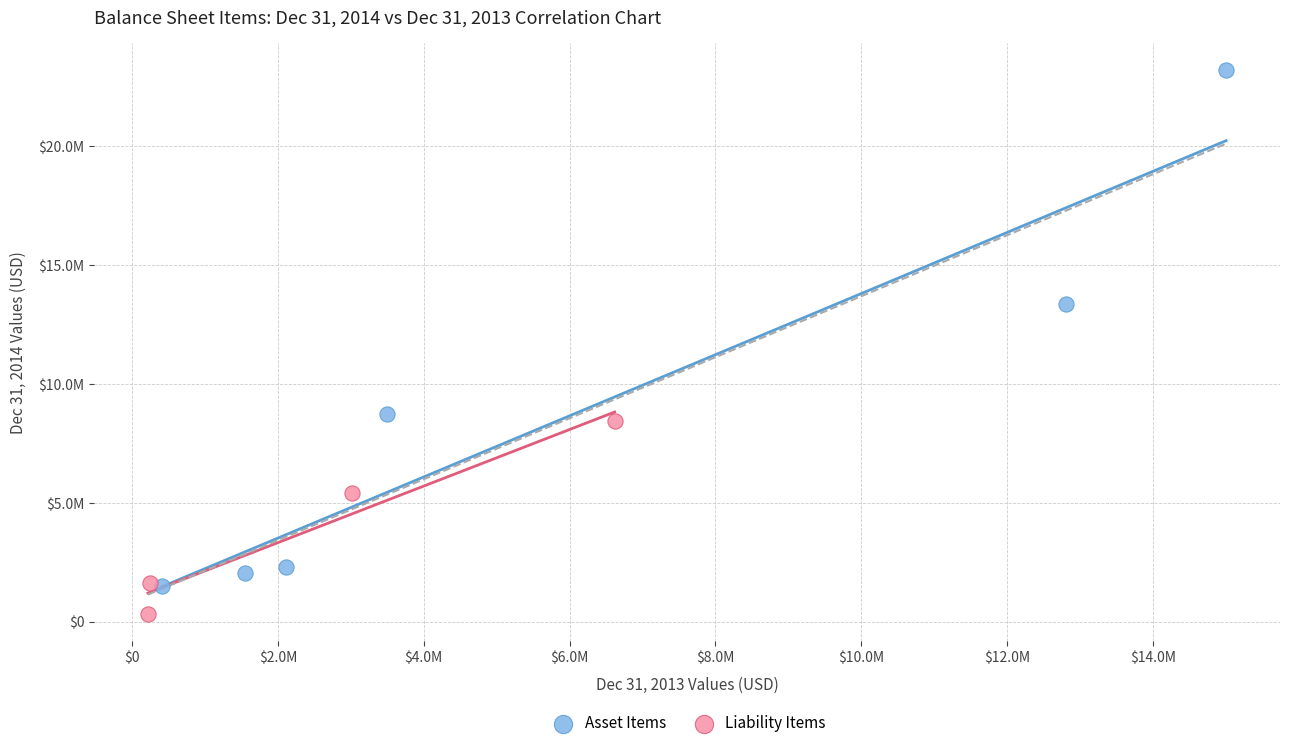

What are all the series names shown in the legend?

Asset Items, Liability Items